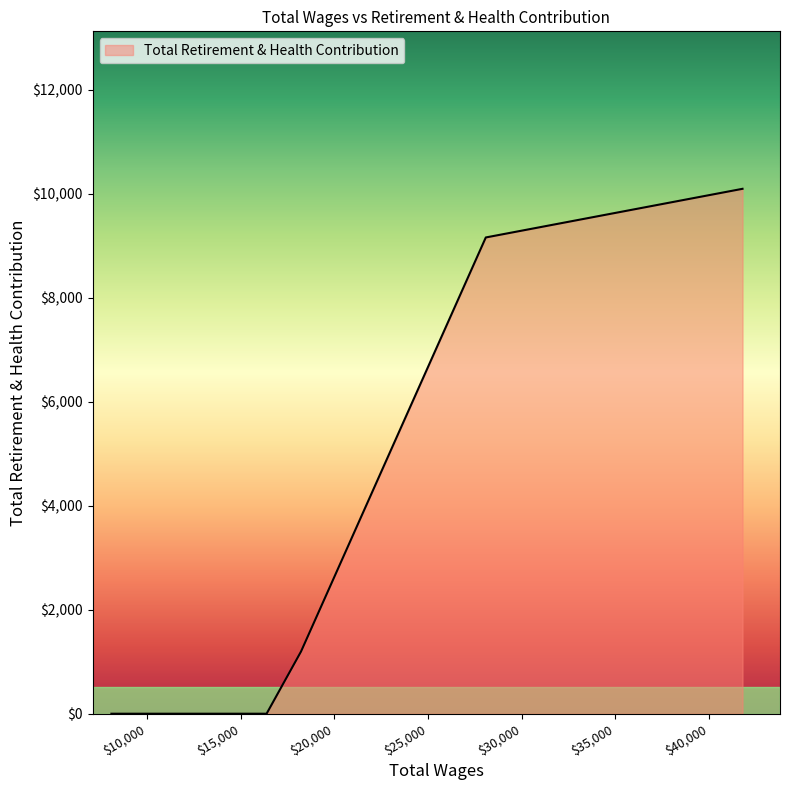

What is the sum of all values?

20452.1